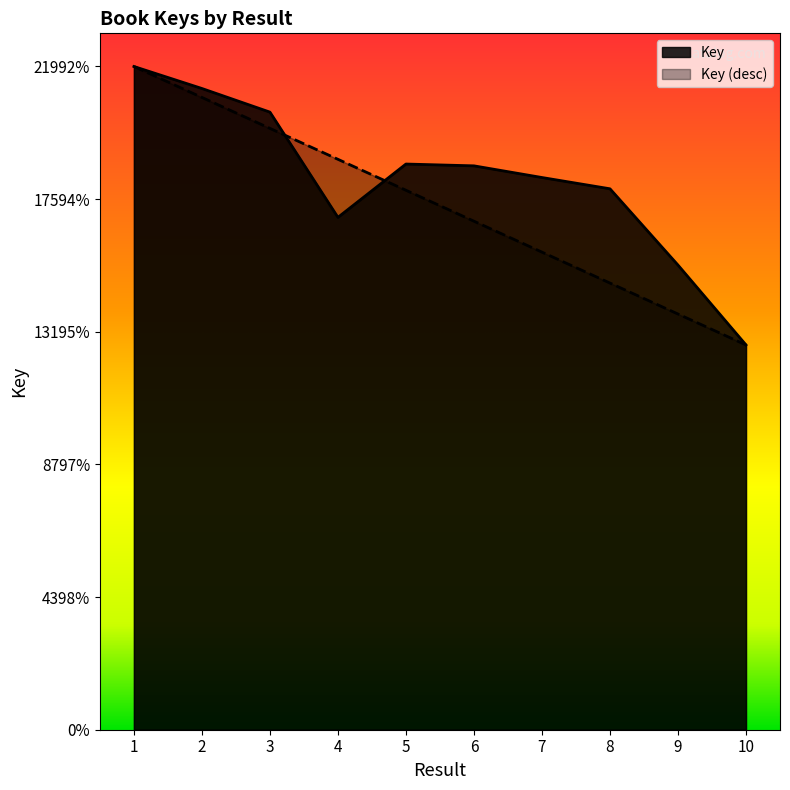

Approximately how many times larger is the value at 3 compared to 6?

1.1